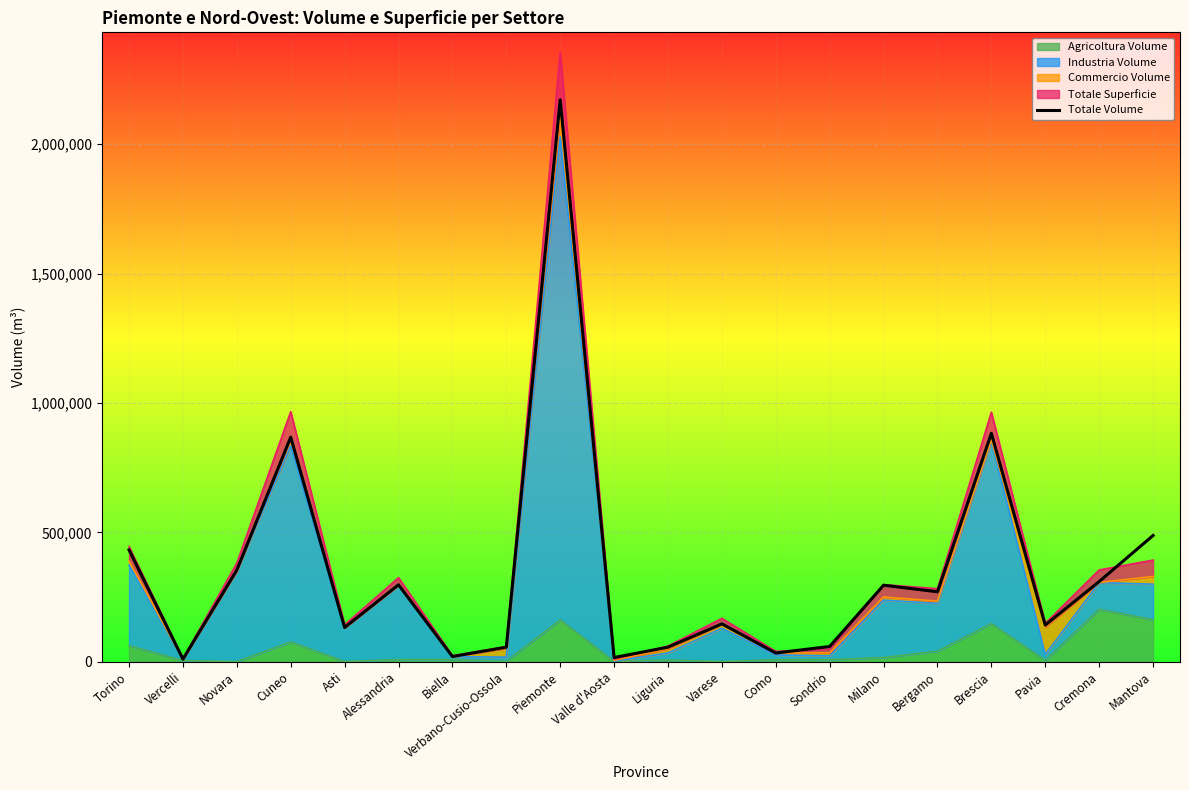

Rank the categories by value from lowest to highest.

Vercelli, Valle d'Aosta, Biella, Como, Liguria, Verbano-Cusio-Ossola, Sondrio, Asti, Pavia, Varese, Bergamo, Milano, Alessandria, Cremona, Novara, Torino, Mantova, Cuneo, Brescia, Piemonte